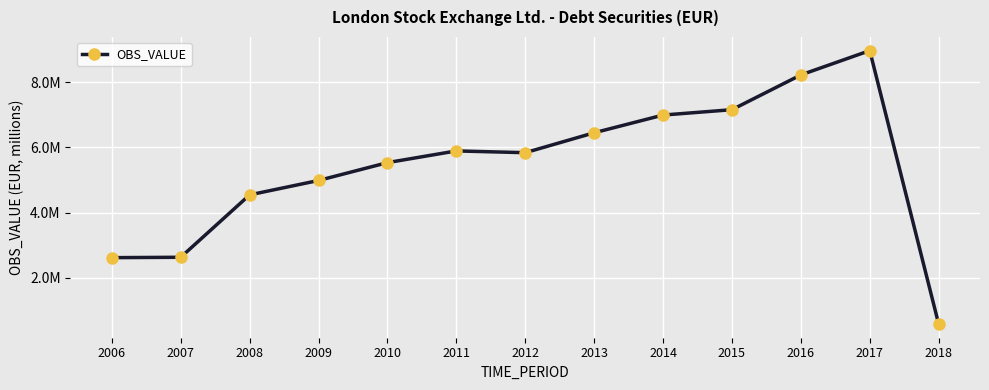

True or false: the data has more than 2 interior local peaks.

False